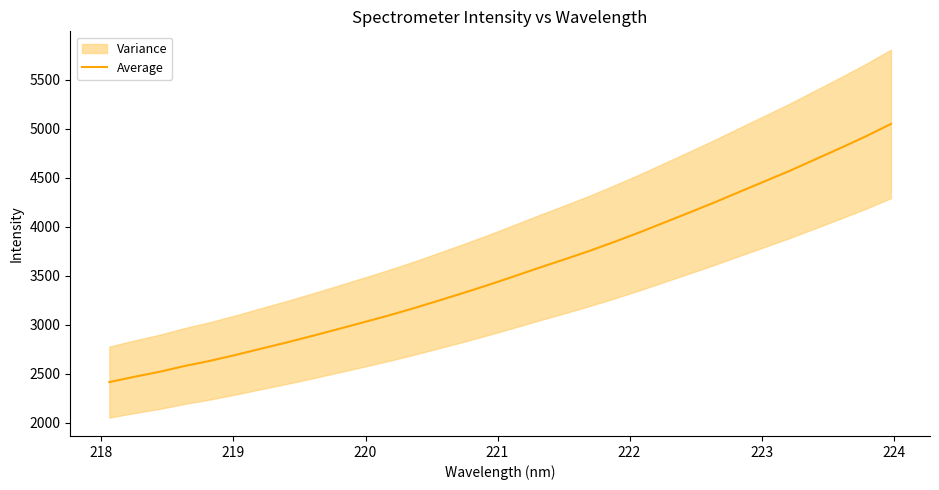

What is the lowest value of the Average series?

2415.5